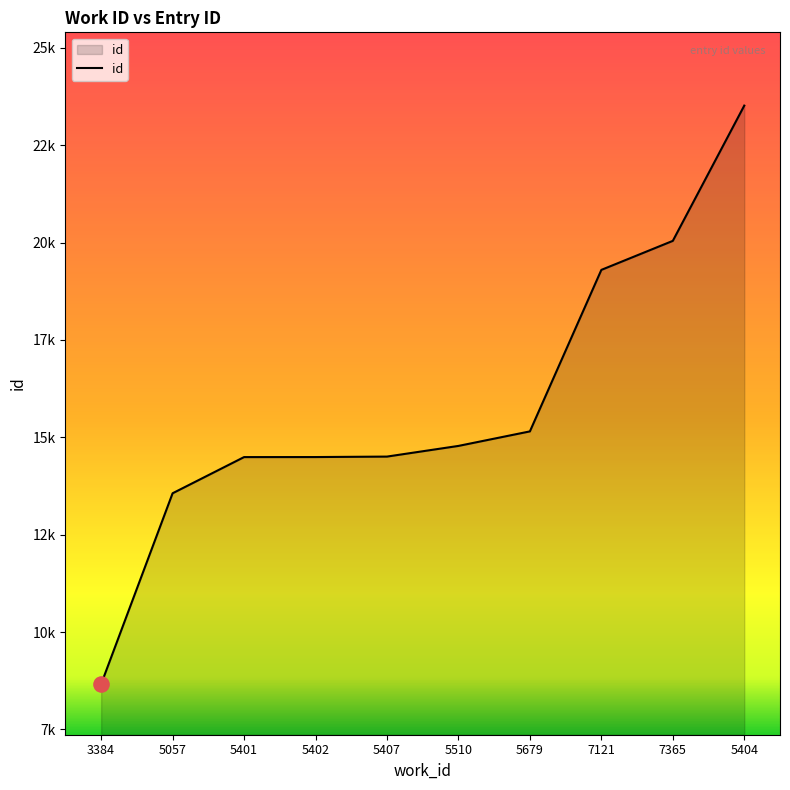

What is the ratio of the value at 7121 to the value at 5679?

1.3